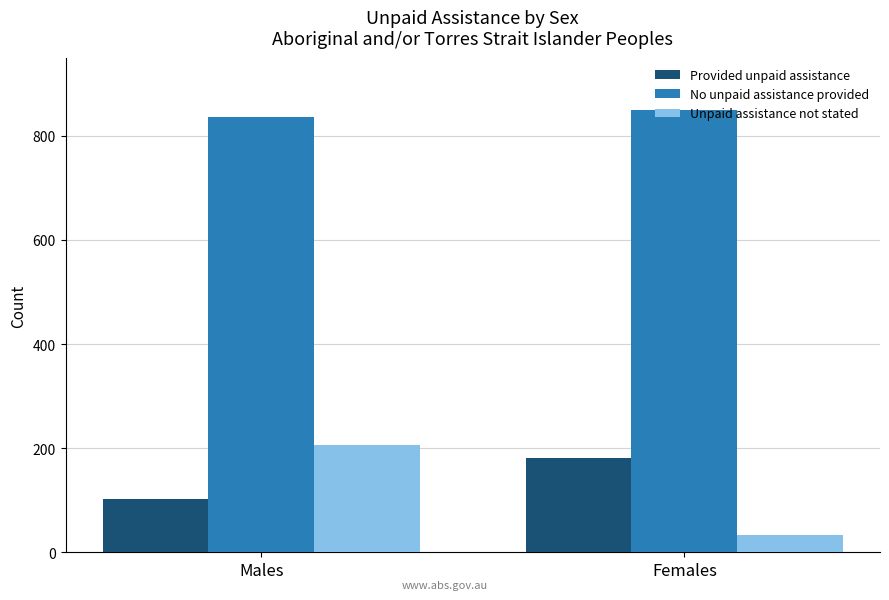

How many data points in Provided unpaid assistance are less than 181?

1